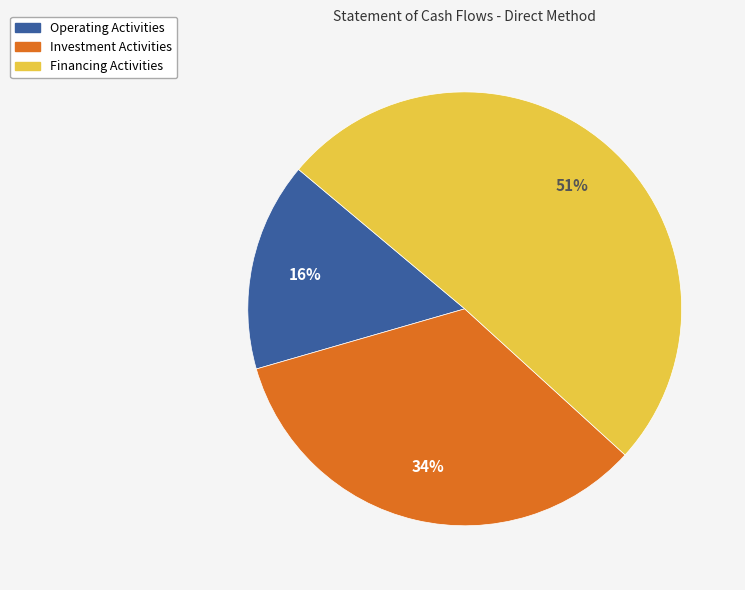

To the nearest percent, what is the difference between the largest and smallest slice percentages?

35%